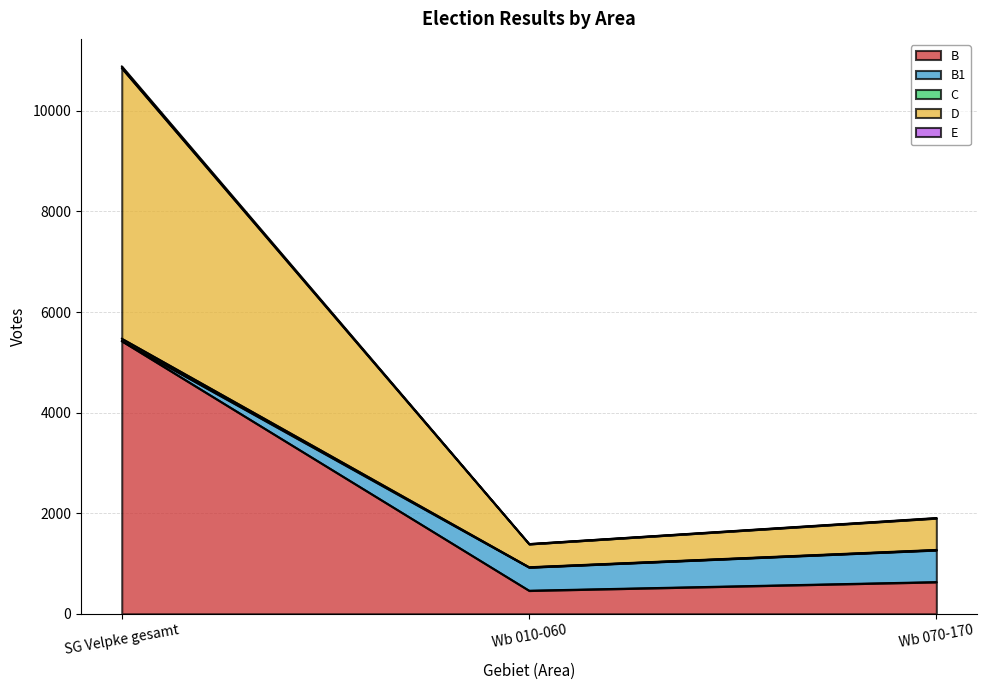

At which category is the sum across all series the highest?

SG Velpke gesamt